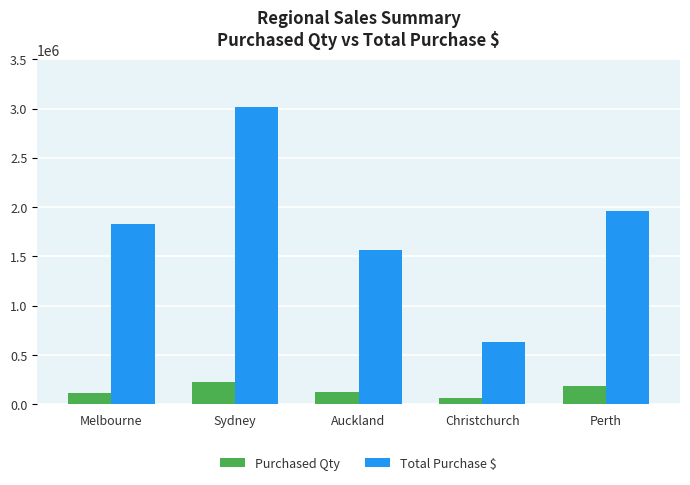

The value of Total Purchase $ at Christchurch is 930170. True or false?

False